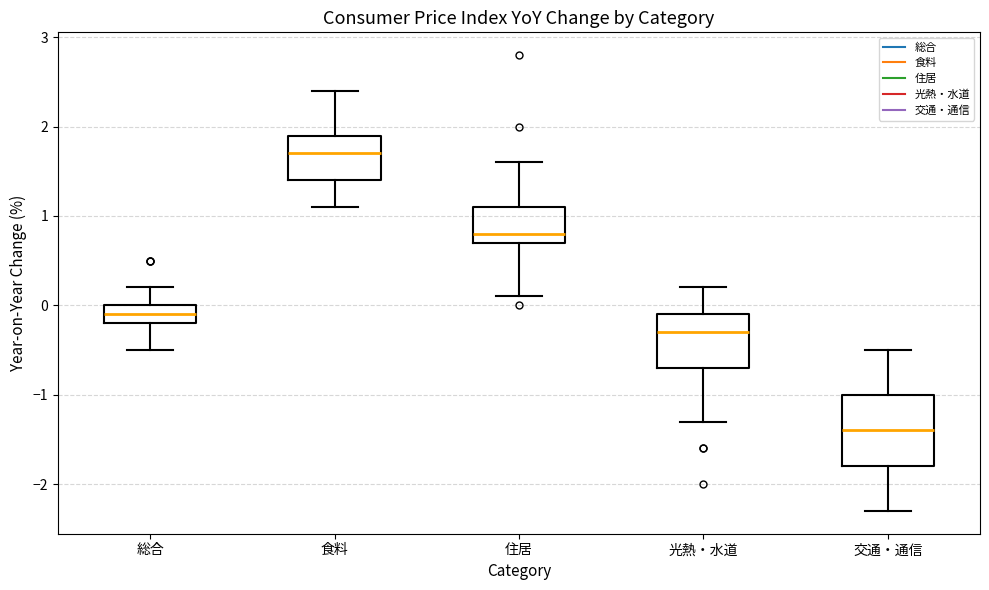

Reading left to right, read every box against the y-axis: the position of its median line, the range the box covers, and the ends of its whiskers. The values are not printed on the chart, so give them approximately, as read against the axis.

総合: median -0.1, box -0.2 to 0.0, whiskers -0.5 to 0.2
食料: median 1.7, box 1.4 to 1.9, whiskers 1.1 to 2.4
住居: median 0.8, box 0.7 to 1.1, whiskers 0.1 to 1.6
光熱・水道: median -0.3, box -0.7 to -0.1, whiskers -1.3 to 0.2
交通・通信: median -1.4, box -1.8 to -1.0, whiskers -2.3 to -0.5